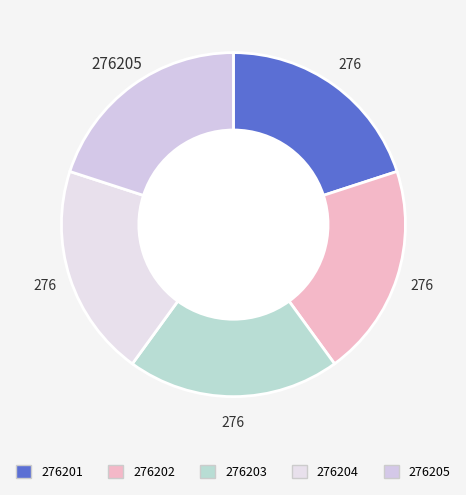

Is it true that 276202 is 9% of the pie?

False